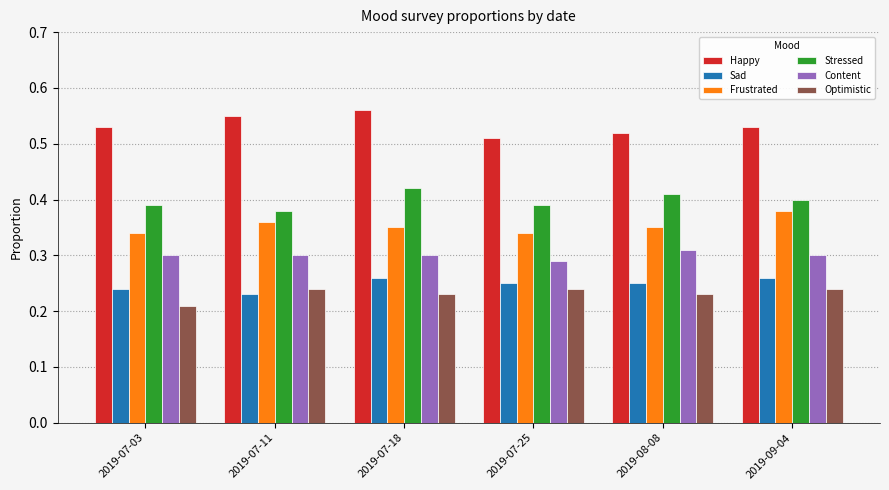

Is it true that Content equals 0.5 at 2019-07-11?

False